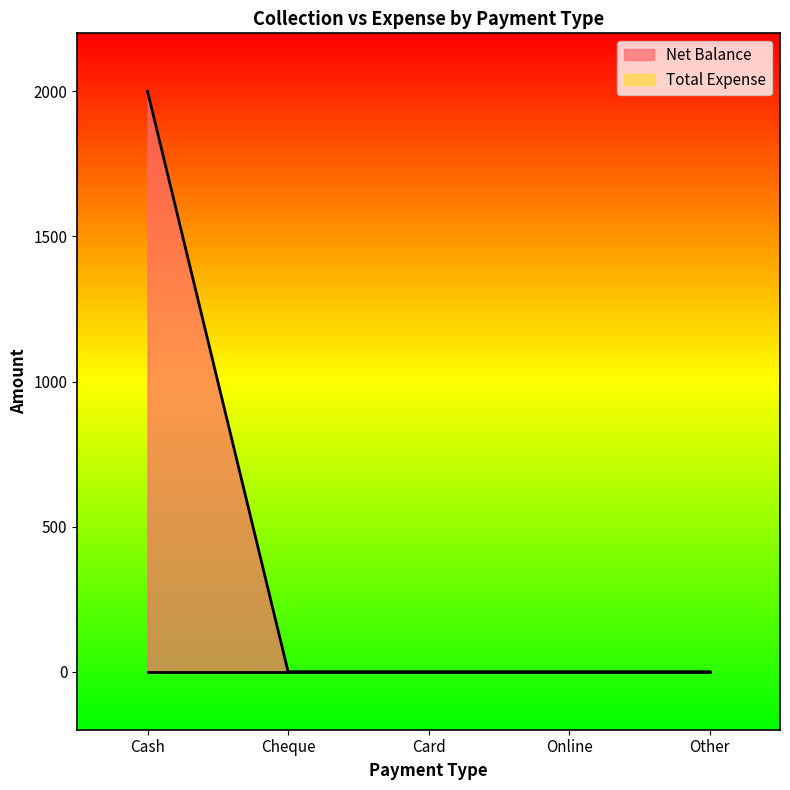

The chart shows a value of 2000 at Cash. True or false?

True